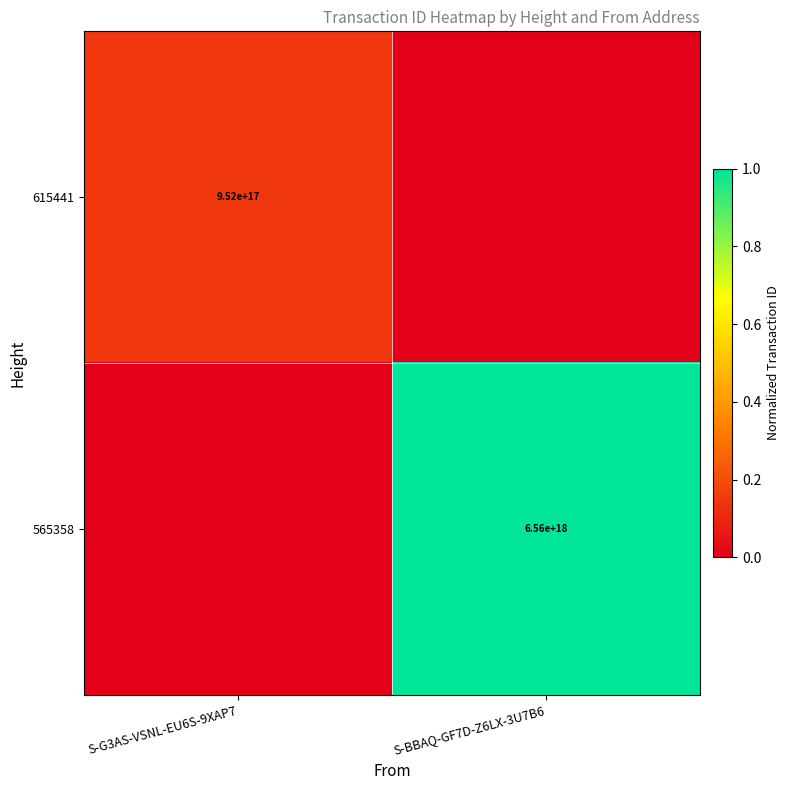

Is the value of 615441 at S-G3AS-VSNL-EU6S-9XAP7 greater than the value of 565358 at S-BBAQ-GF7D-Z6LX-3U7B6?

No